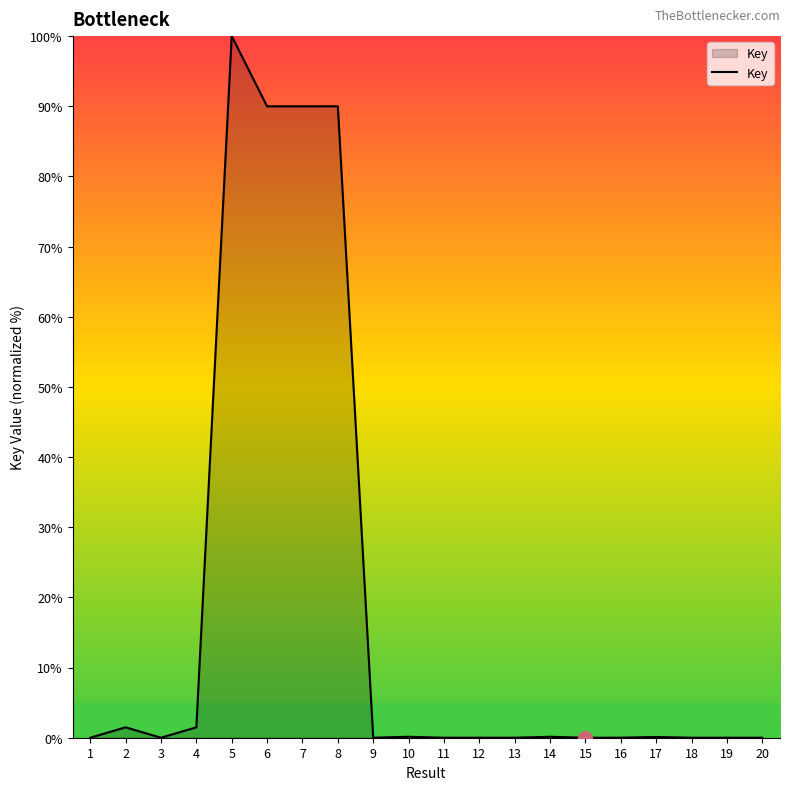

The chart shows a value of 0.0 at 12. True or false?

True